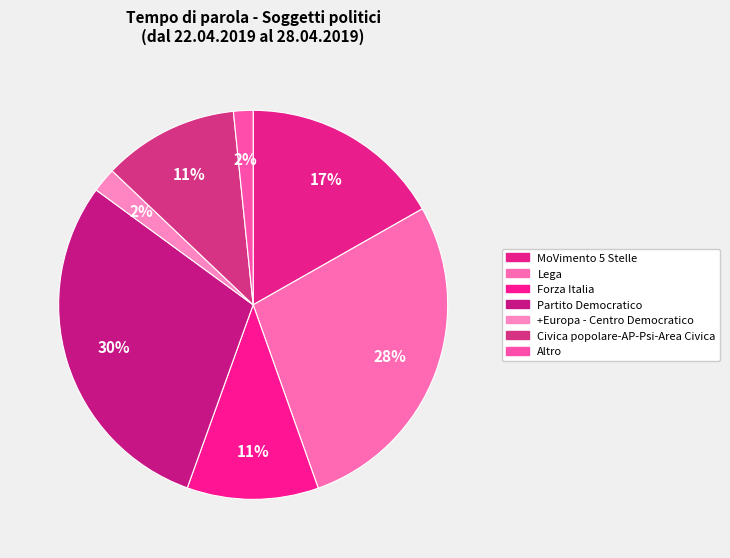

What is the change in value from Lega to Forza Italia?

-0.2